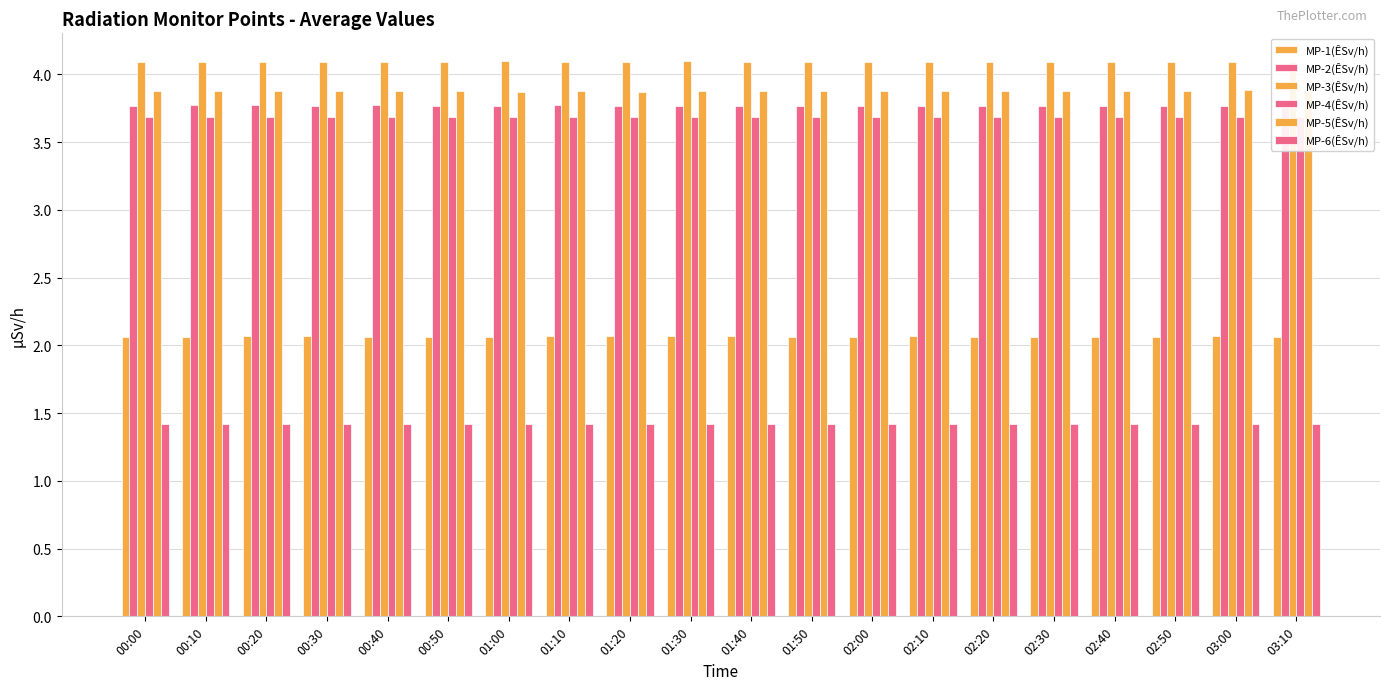

At which category does the chart reach its peak across all series?

01:00